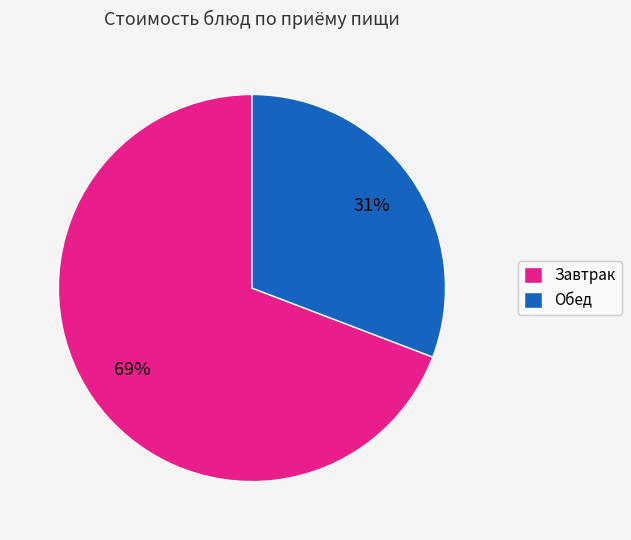

Which slice is the smallest?

Обед